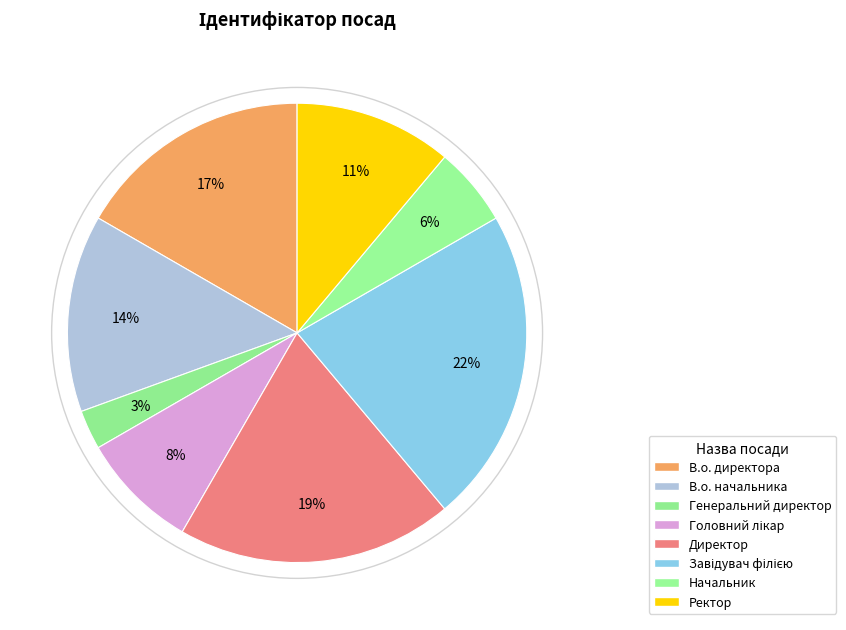

Rank the categories by value from highest to lowest.

Завідувач філією, Директор, В.о. директора, В.о. начальника, Ректор, Головний лікар, Начальник, Генеральний директор